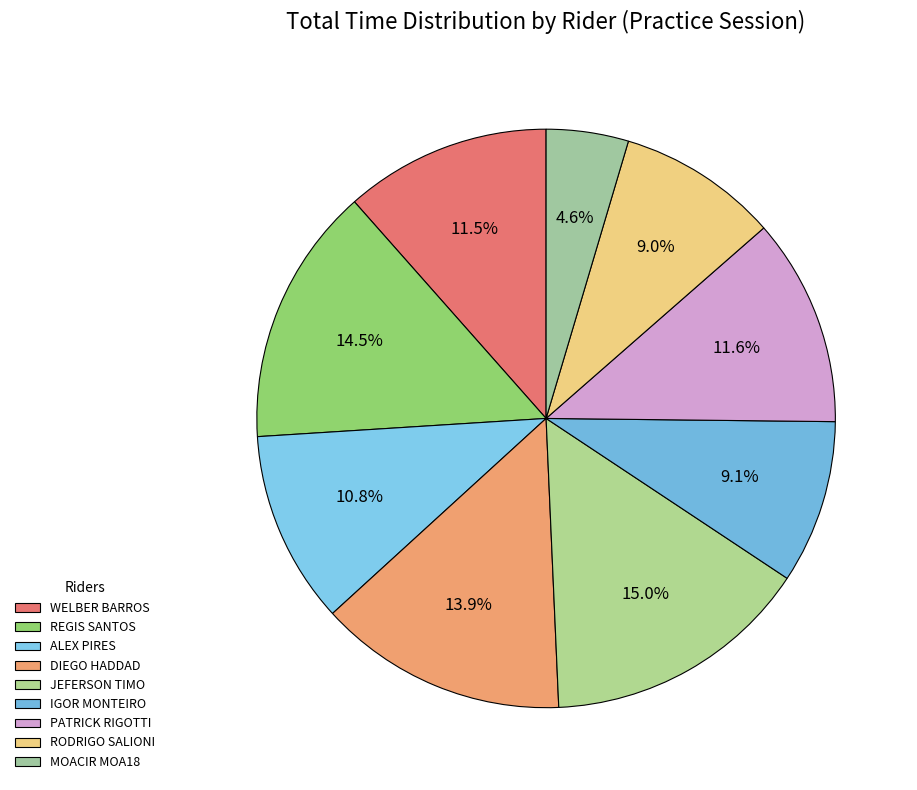

To the nearest percent, what is the difference between the WELBER BARROS and RODRIGO SALIONI slice percentages?

3%